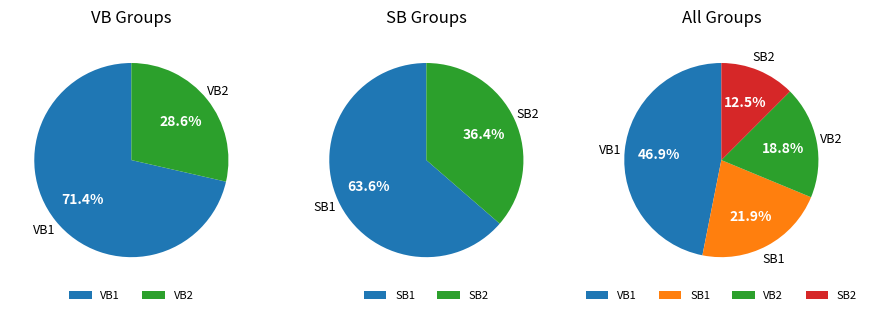

To the nearest percent, what is the difference between the largest and smallest slice percentages?

34%